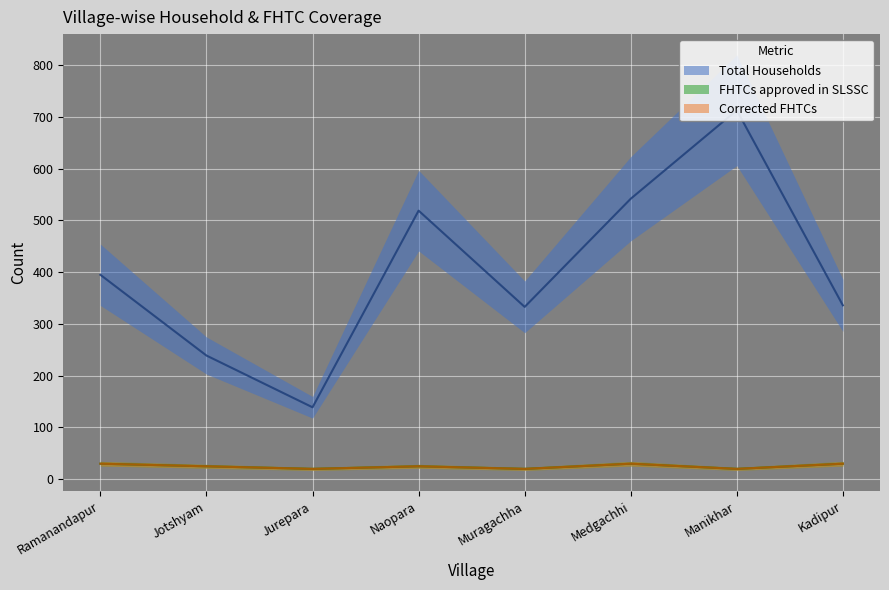

List the series in order of their peak value, highest first.

Total Households, FHTCs approved in SLSSC, Corrected FHTCs